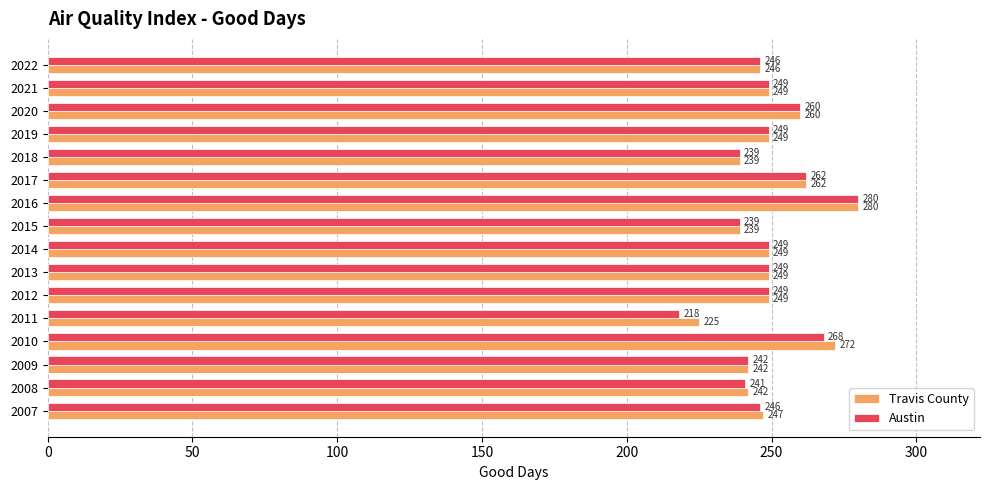

At which label does Travis County reach its peak?

2016